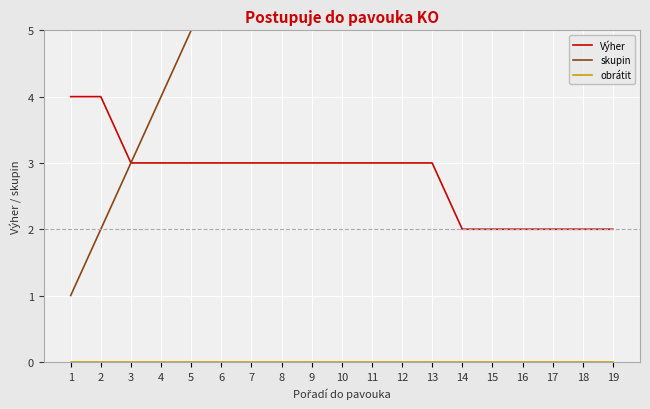

At how many categories does at least one series exceed 14?

5